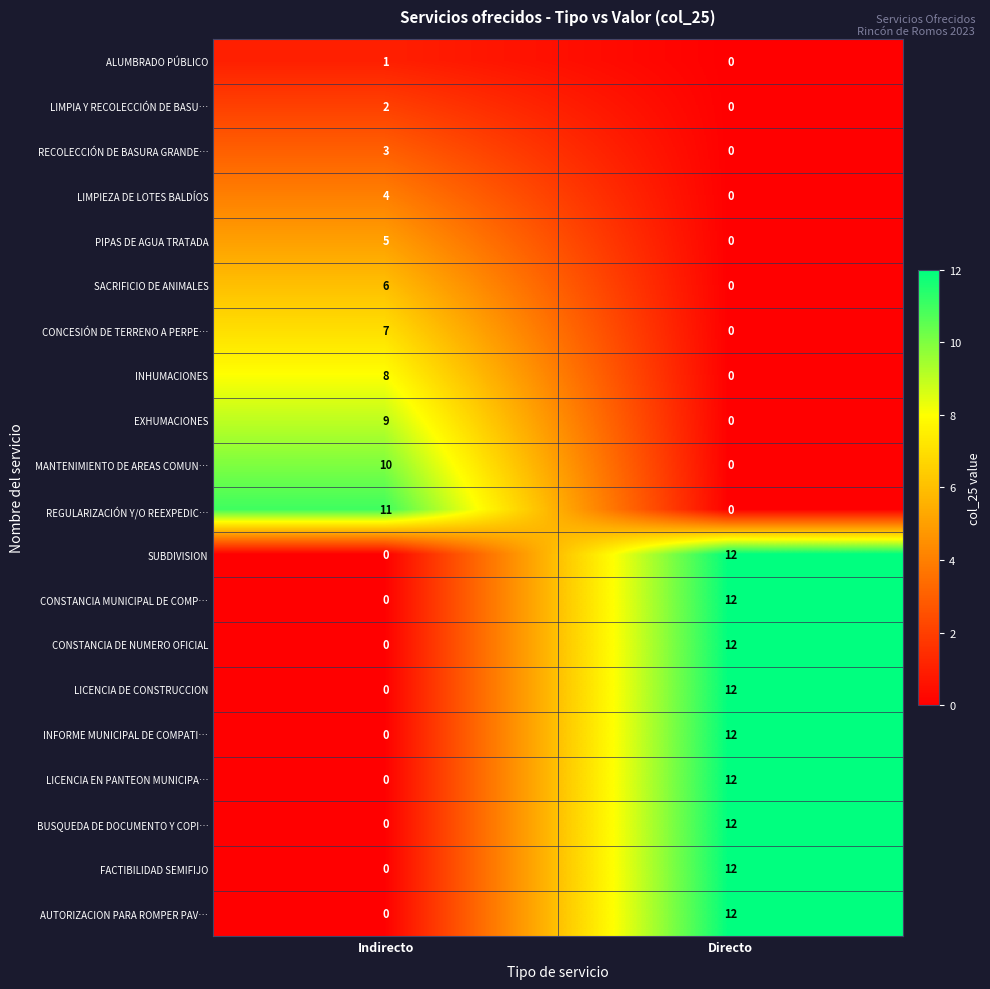

The CONCESIÓN DE TERRENO A PERPE… series shows 4 at Directo. True or false?

False